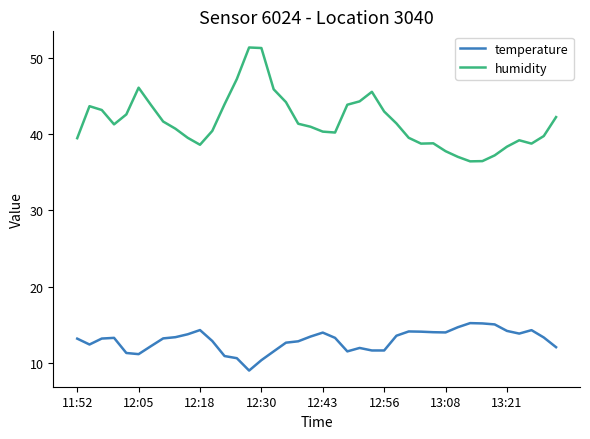

True or false: temperature and humidity cross at least once.

False